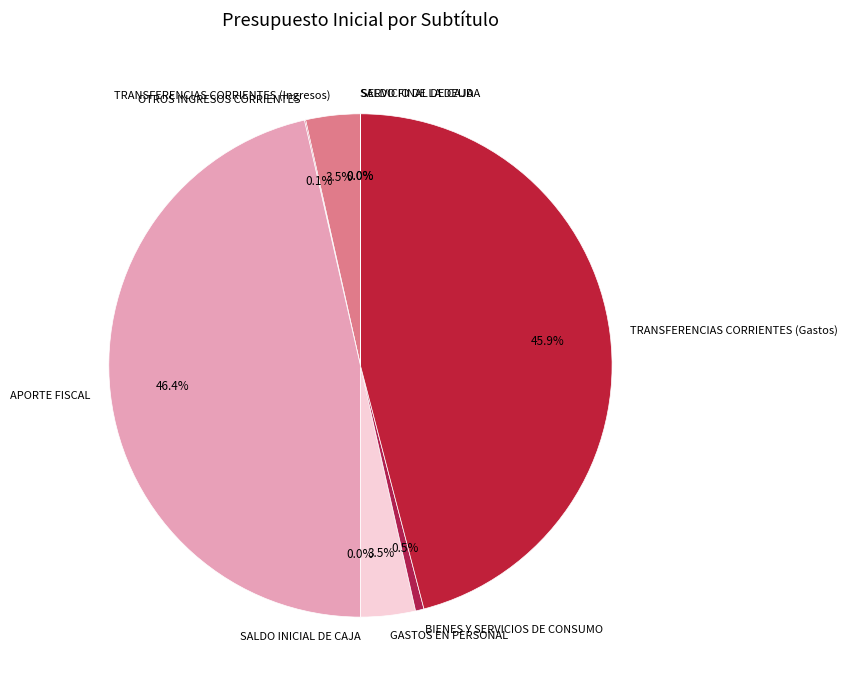

What percentage is NOT represented by TRANSFERENCIAS CORRIENTES (Gastos)?

54.1%